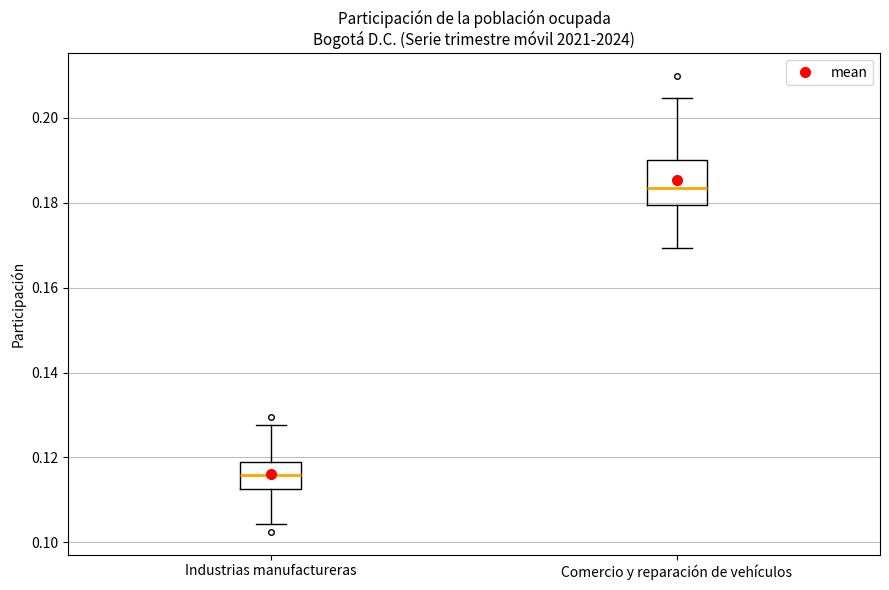

Which box has the lowest median line?

Industrias manufactureras